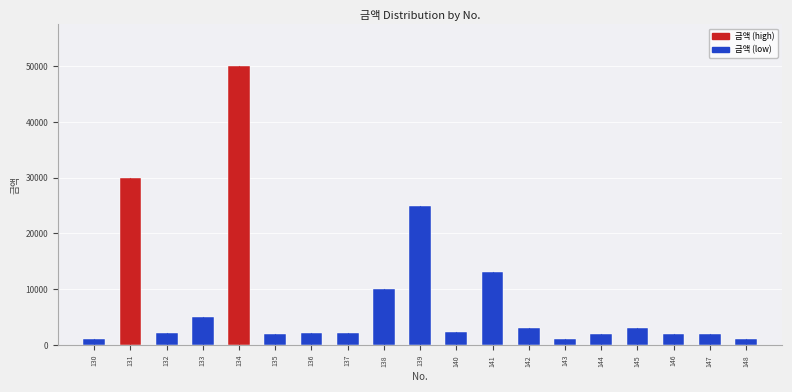

What is the maximum value shown in the chart?

50000